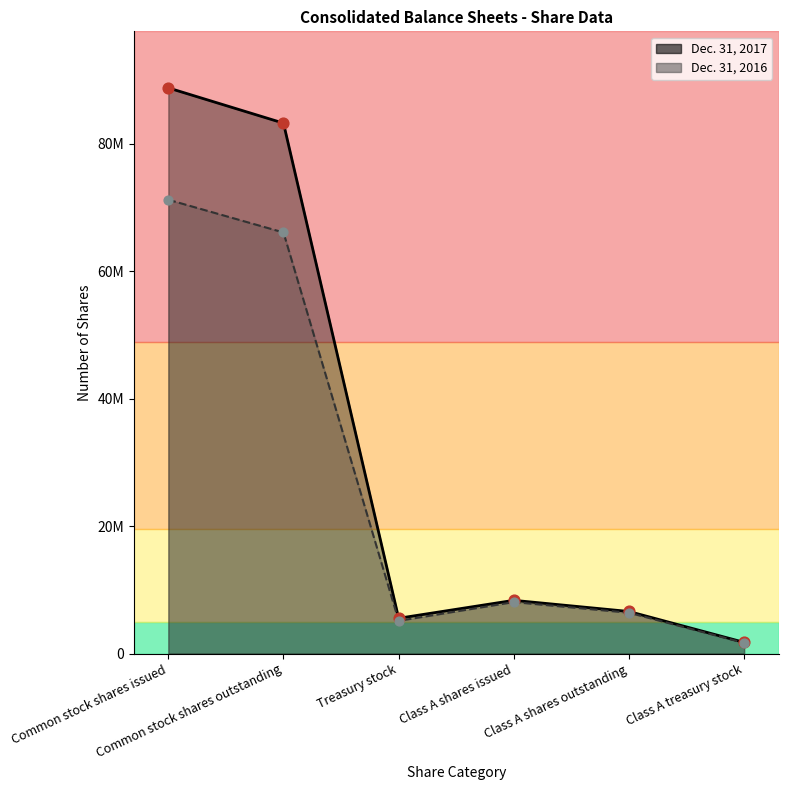

At how many categories does at least one series exceed 63557338?

2